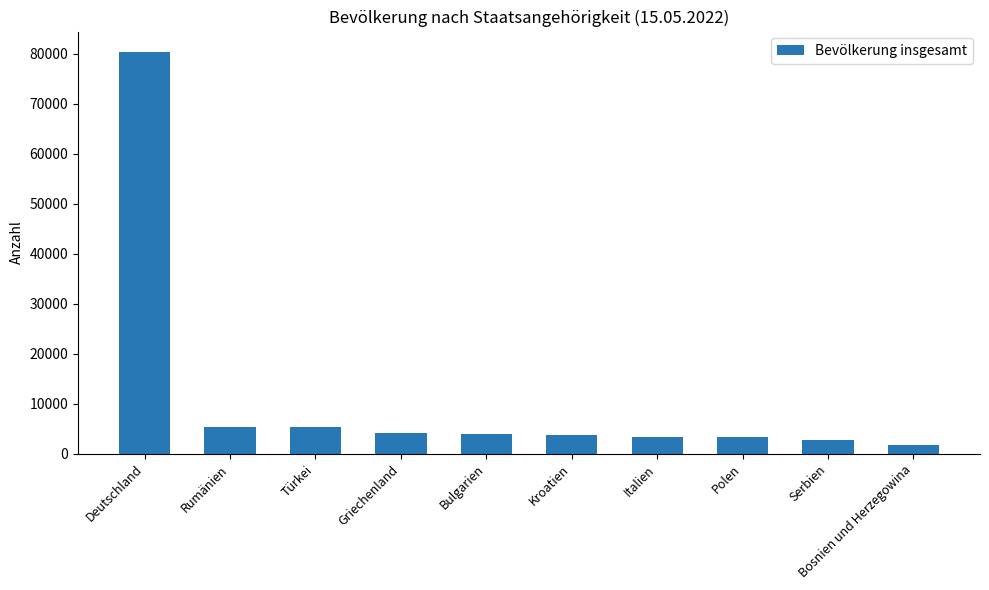

Count the number of data series in this chart.

1